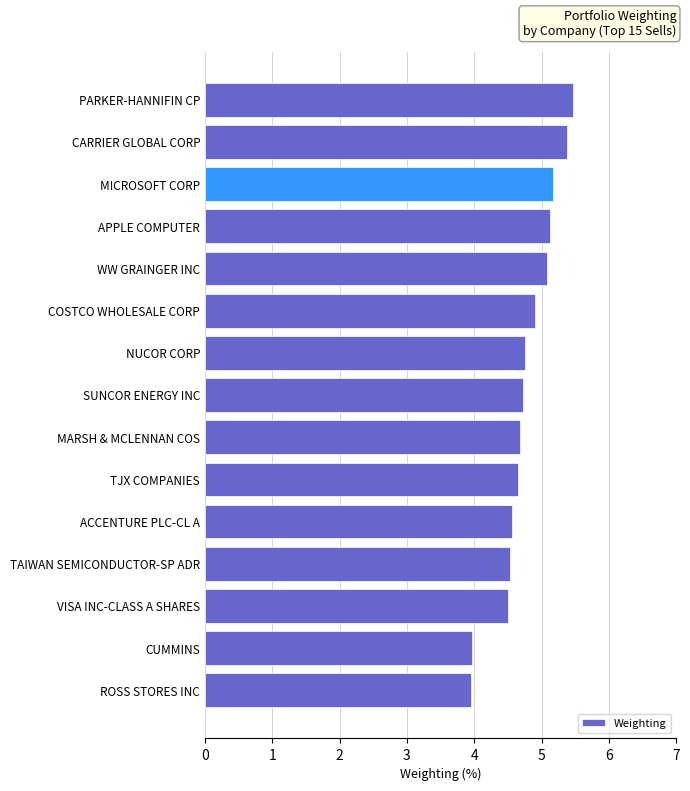

The chart shows a value of 4.7 at MARSH & MCLENNAN COS. True or false?

True